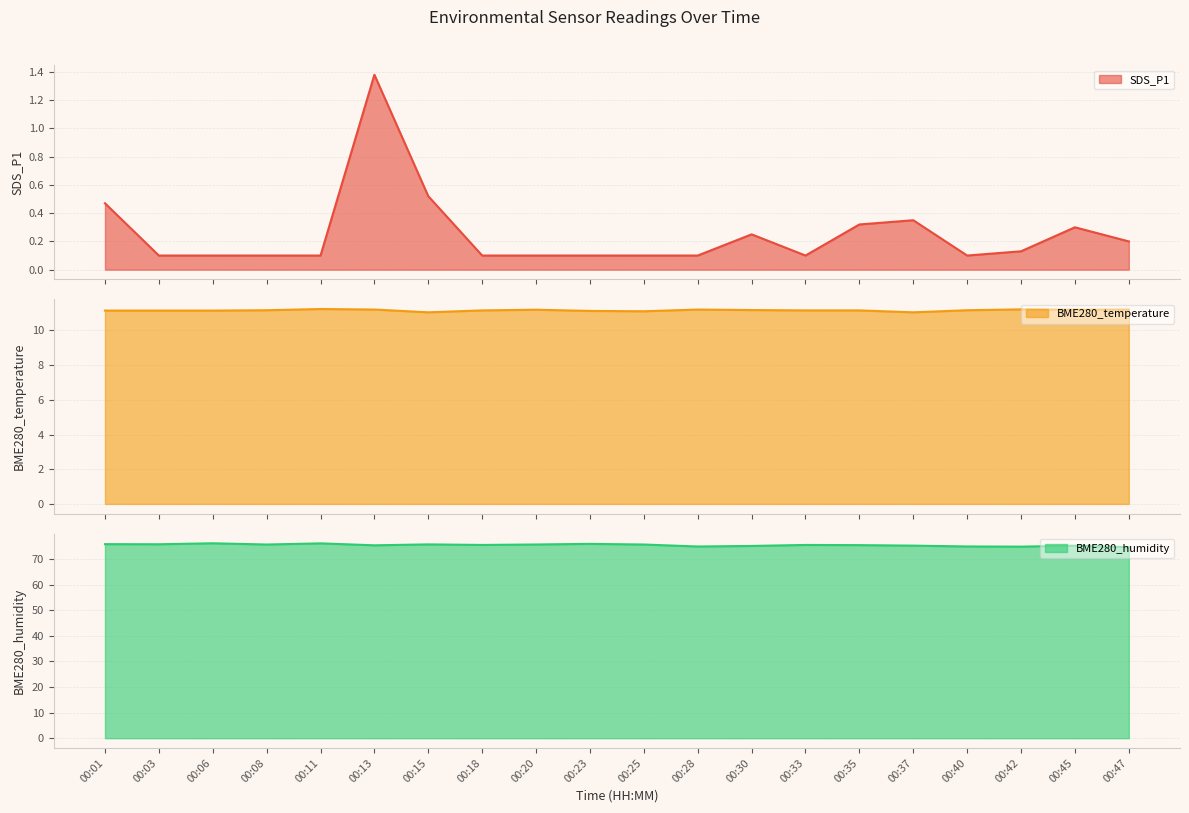

Which series has the largest total across all categories?

BME280_humidity